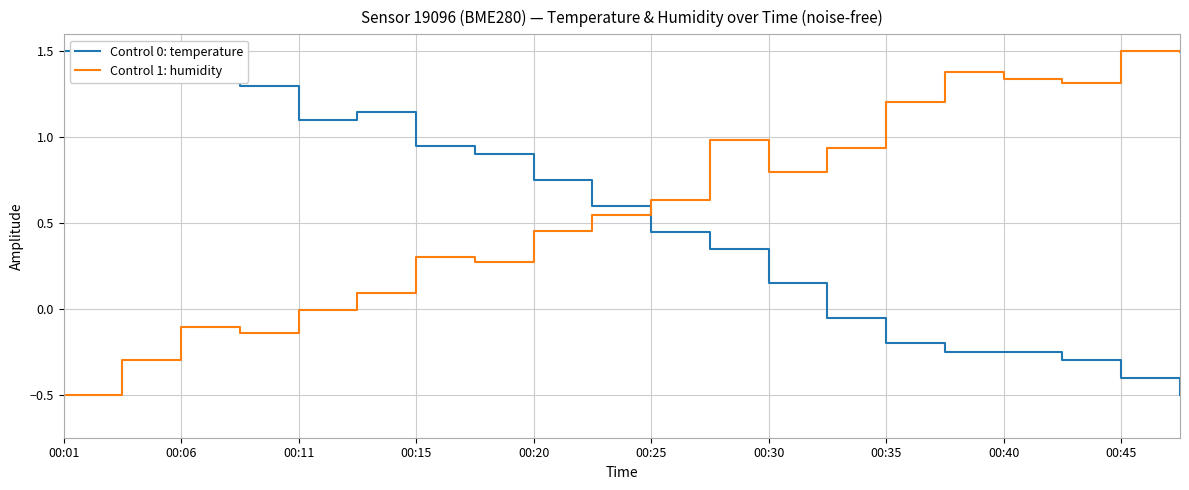

Which series has the largest total across all categories?

Control 1: humidity